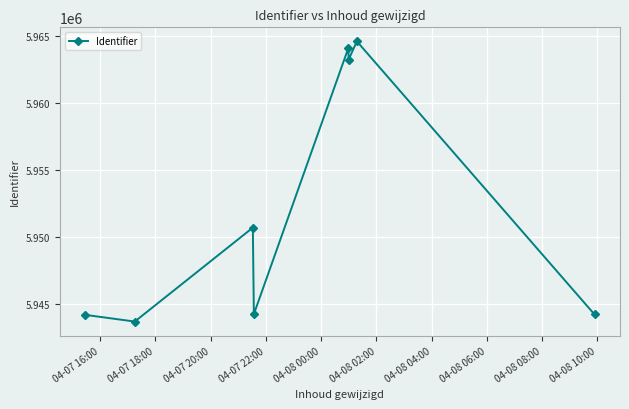

What is the difference between the maximum and second lowest values?

20376